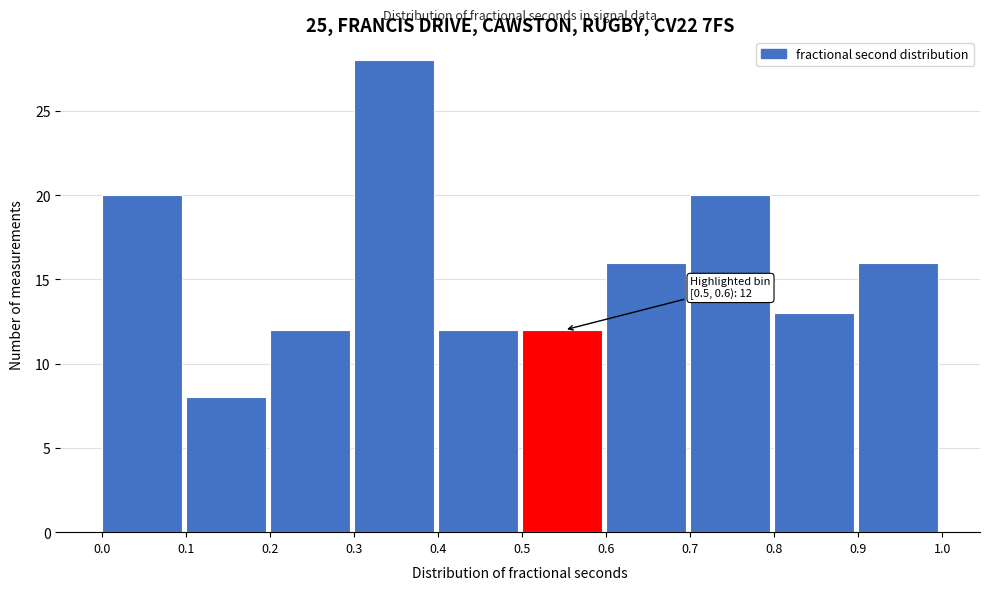

Over which range of the x-axis is the bar tallest?

0.3 to 0.4